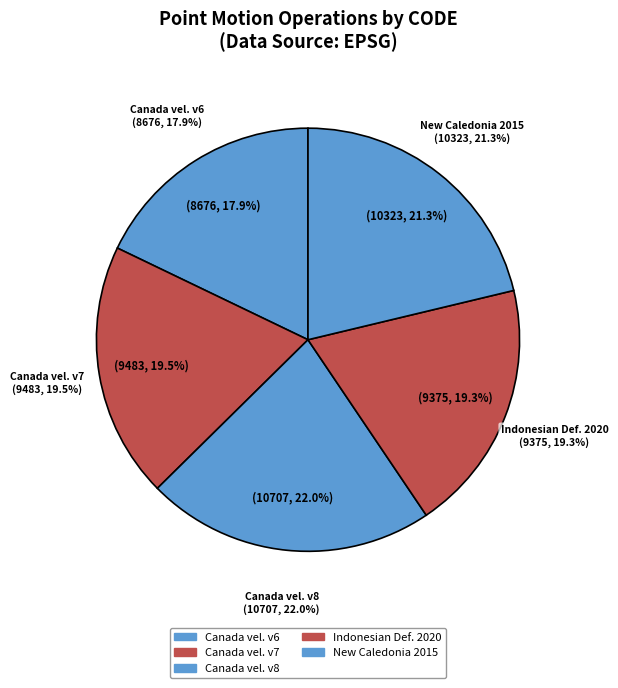

Rank the categories by value from lowest to highest.

Canada velocity grid v6, Indonesian Deformation Model 2020, Canada velocity grid v7, New Caledonia velocity model 2015, Canada velocity grid v8